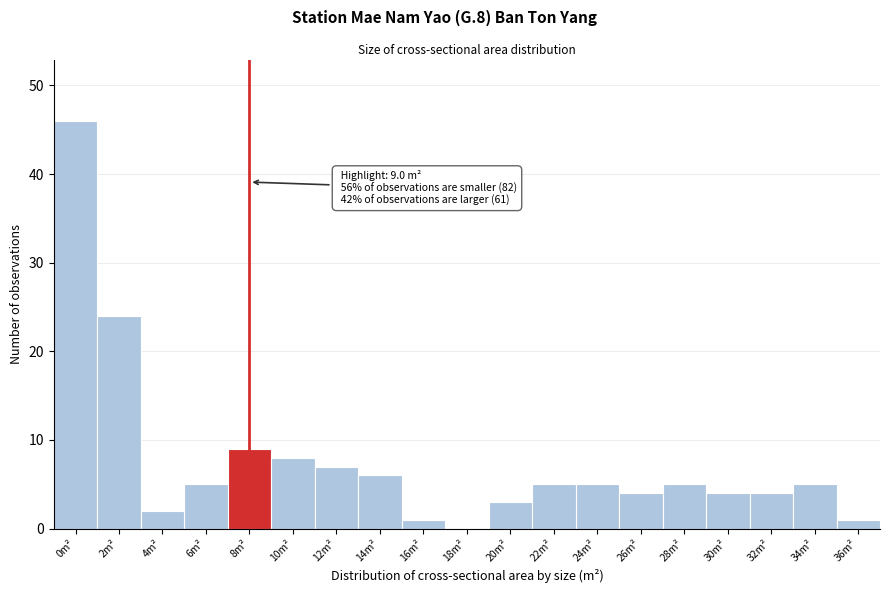

Reading left to right, extract all data points from this chart.

0m²=46	2m²=24	4m²=2	6m²=5	8m²=9	10m²=8	12m²=7	14m²=6	16m²=1	18m²=0	20m²=3	22m²=5	24m²=5	26m²=4	28m²=5	30m²=4	32m²=4	34m²=5	36m²=1